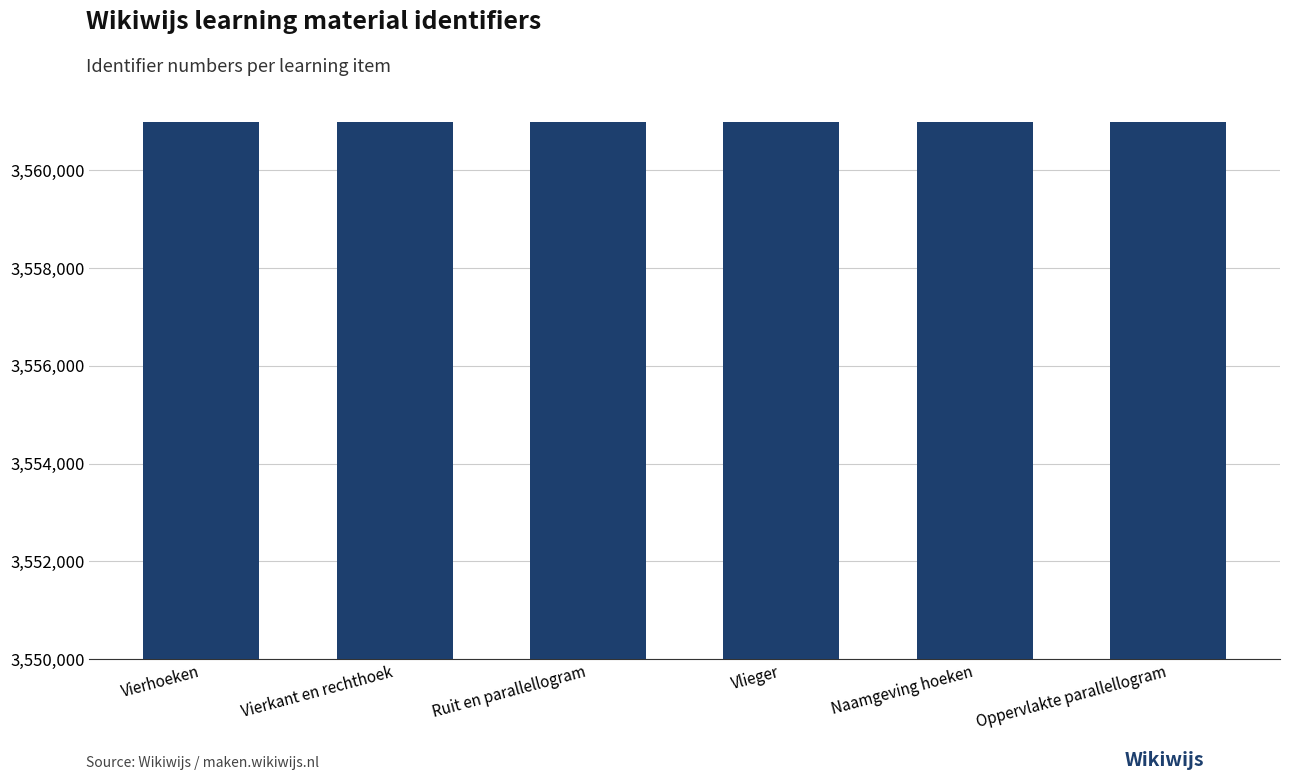

Does the chart contain stacked bars?

No